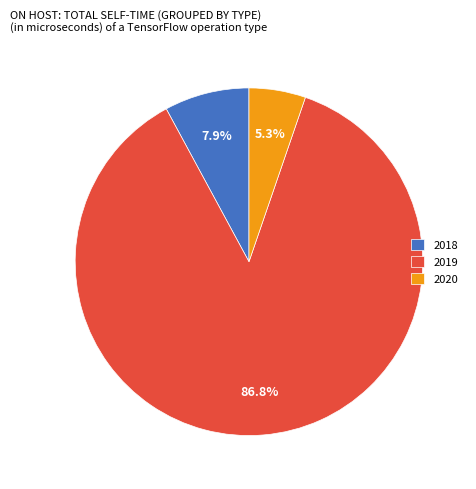

Count the number of slices in the pie.

3